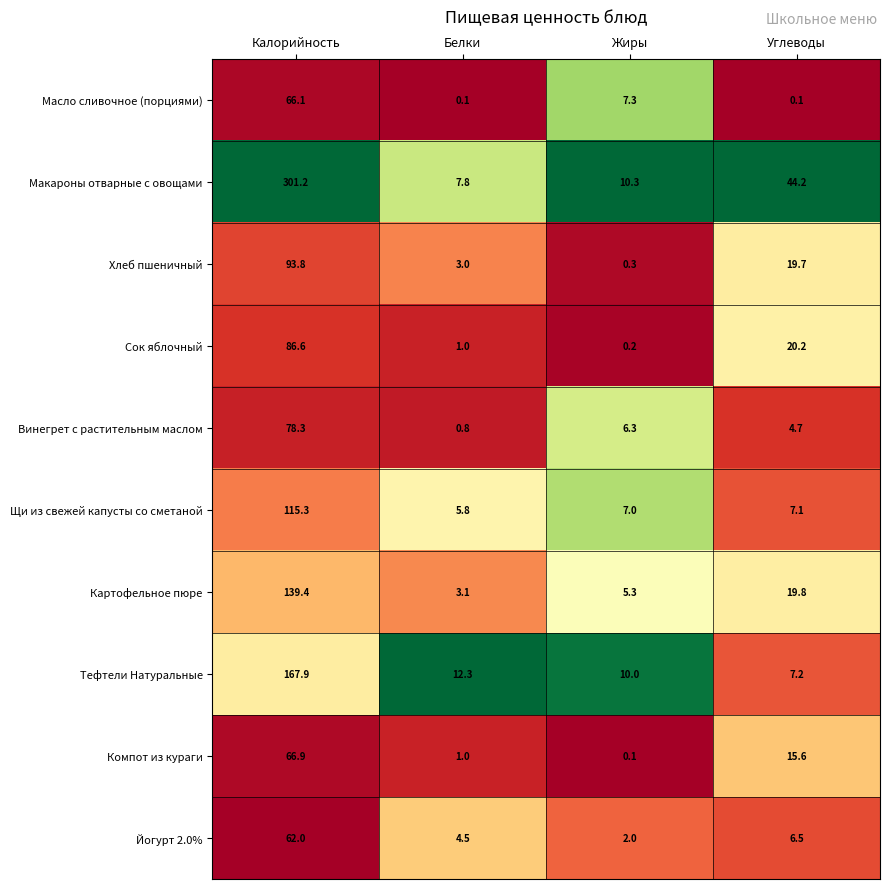

What is the average value of the Тефтели Натуральные series?

49.4